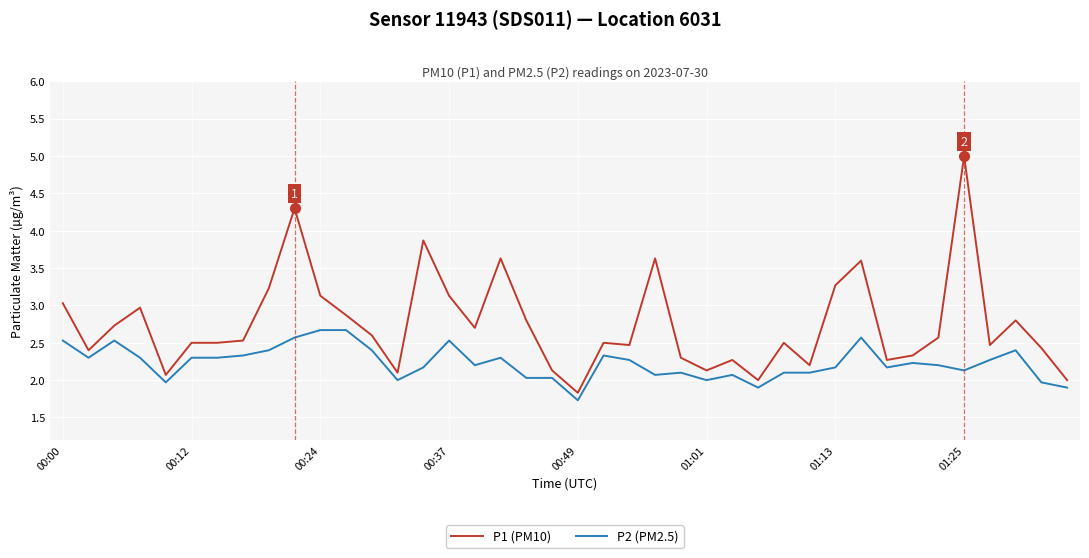

Which series has the largest range (max minus min)?

P1 (PM10)